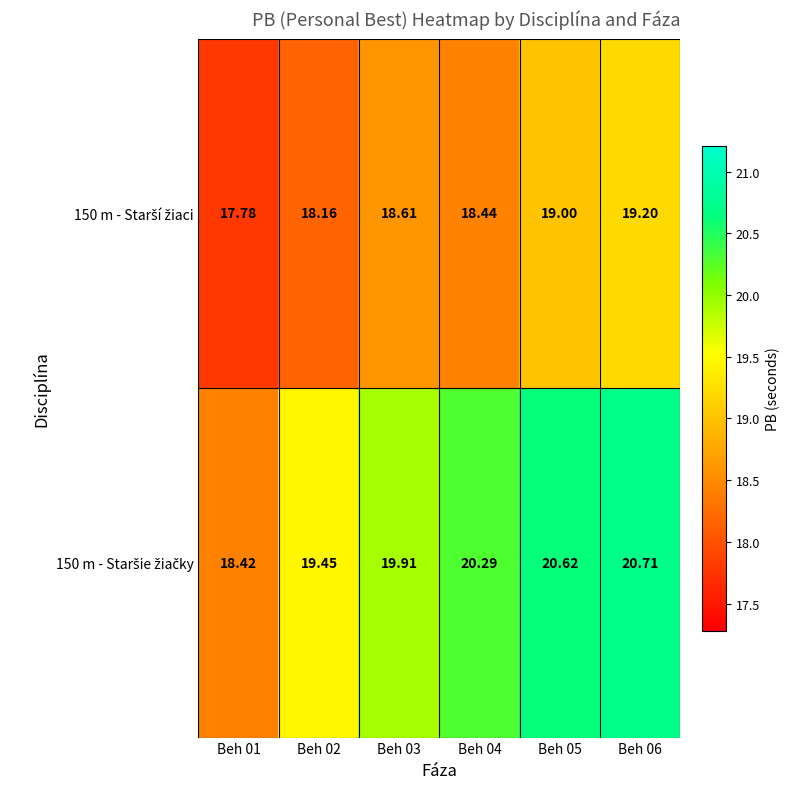

What is the smallest value displayed?

17.8